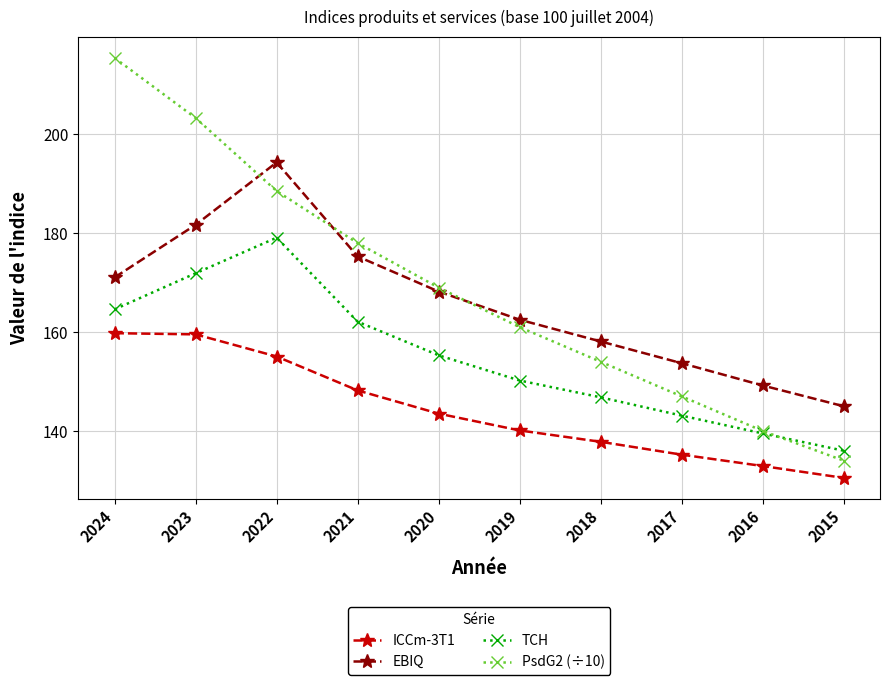

The value of EBIQ at 2018 is 101.7. True or false?

False